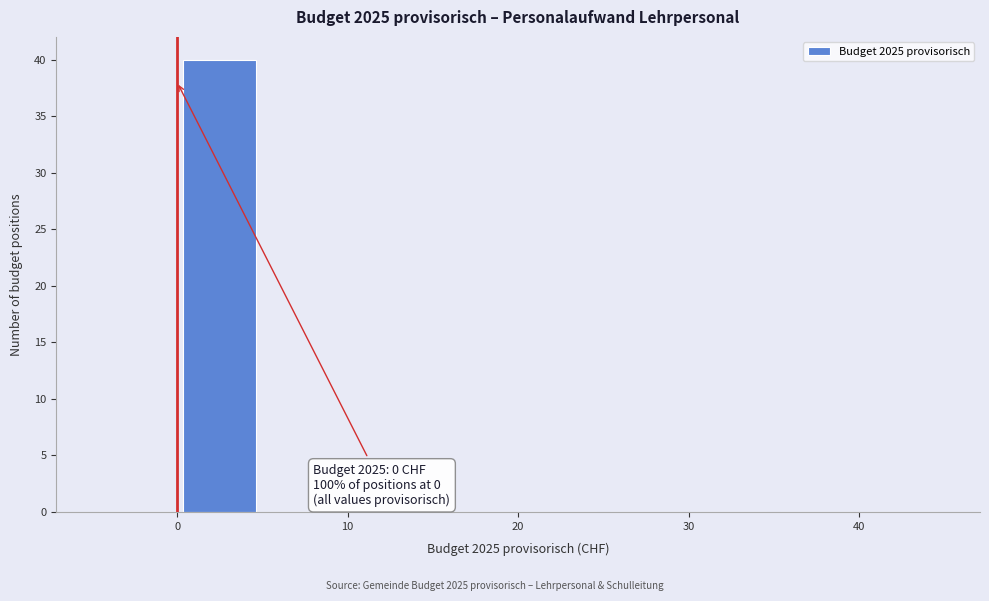

Over which range of the x-axis is the bar tallest?

0 to 5